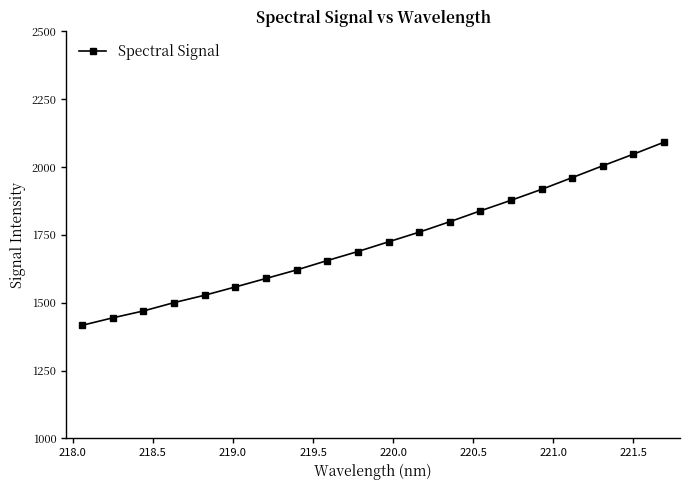

What is the difference between the maximum and minimum values?

674.9